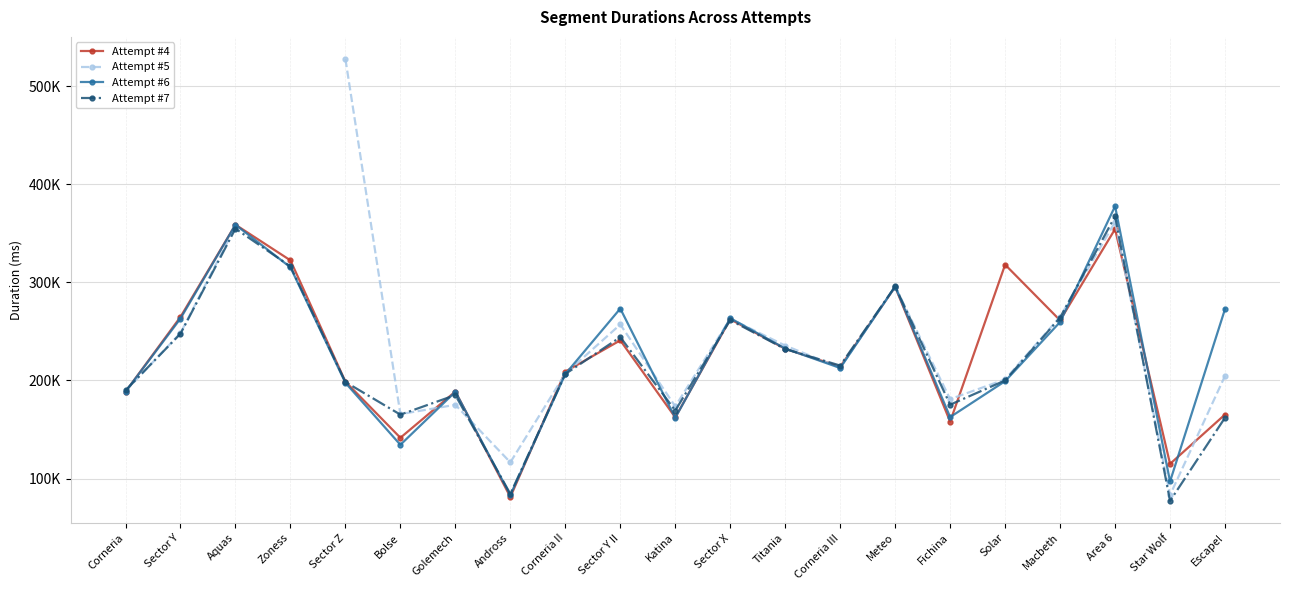

Is this an area chart (filled region under the line)?

No